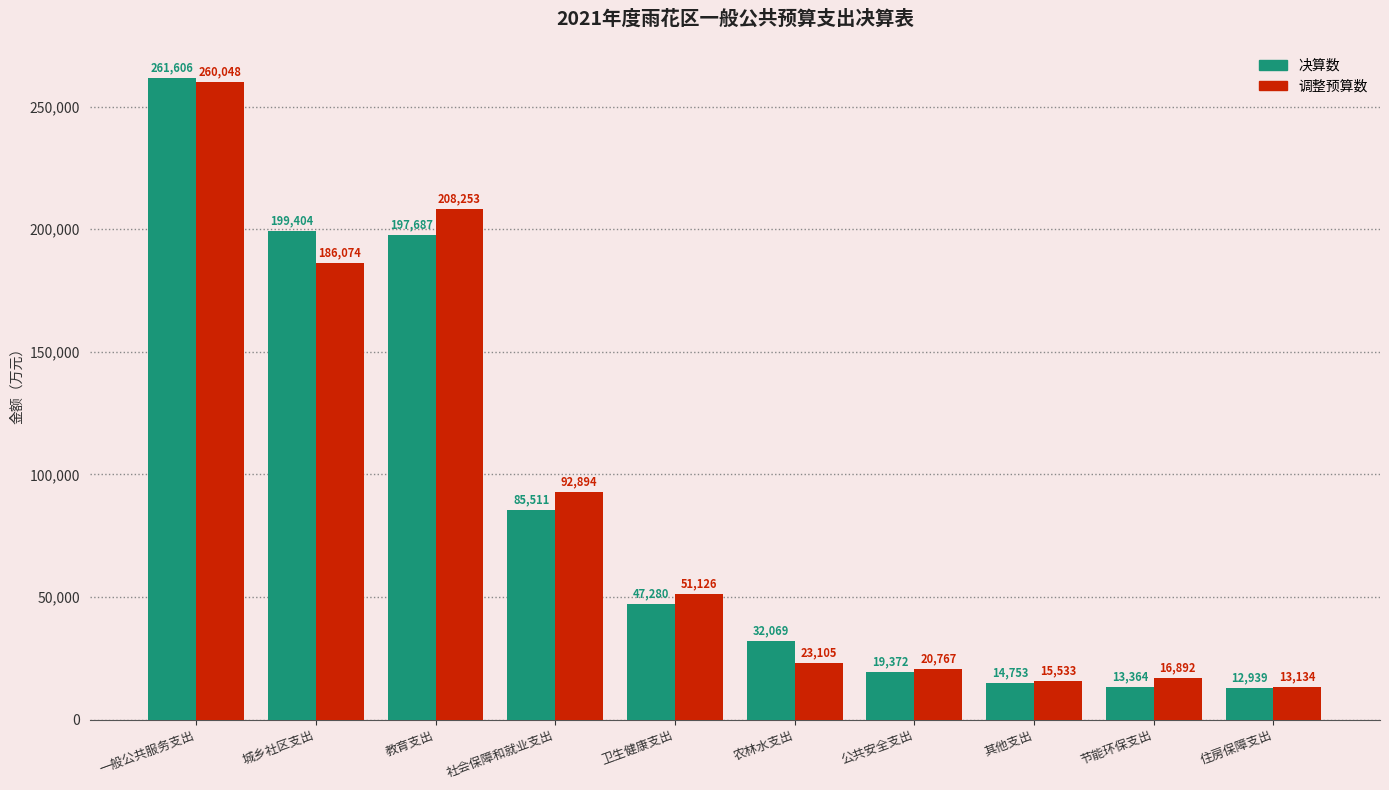

What is the difference between the maximum and second lowest values in the 调整预算数 series?

244515